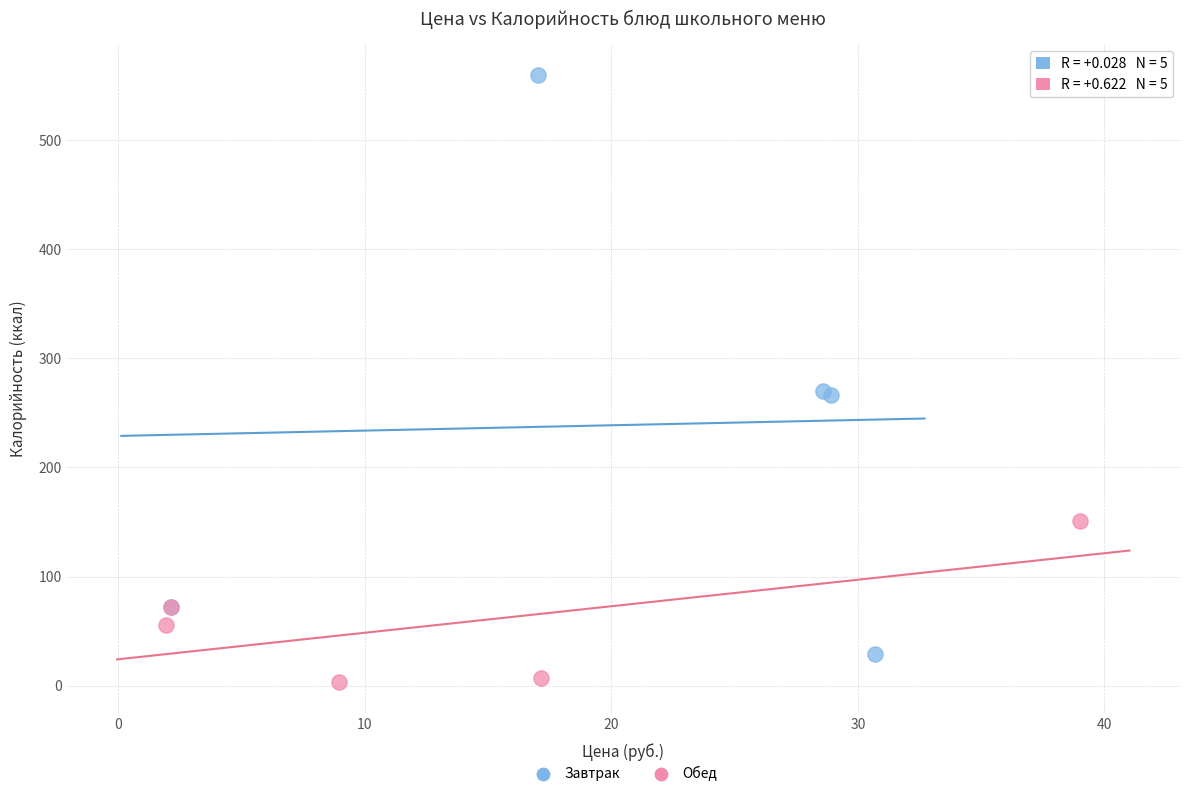

Which series has the largest Y range (max minus min)?

Завтрак